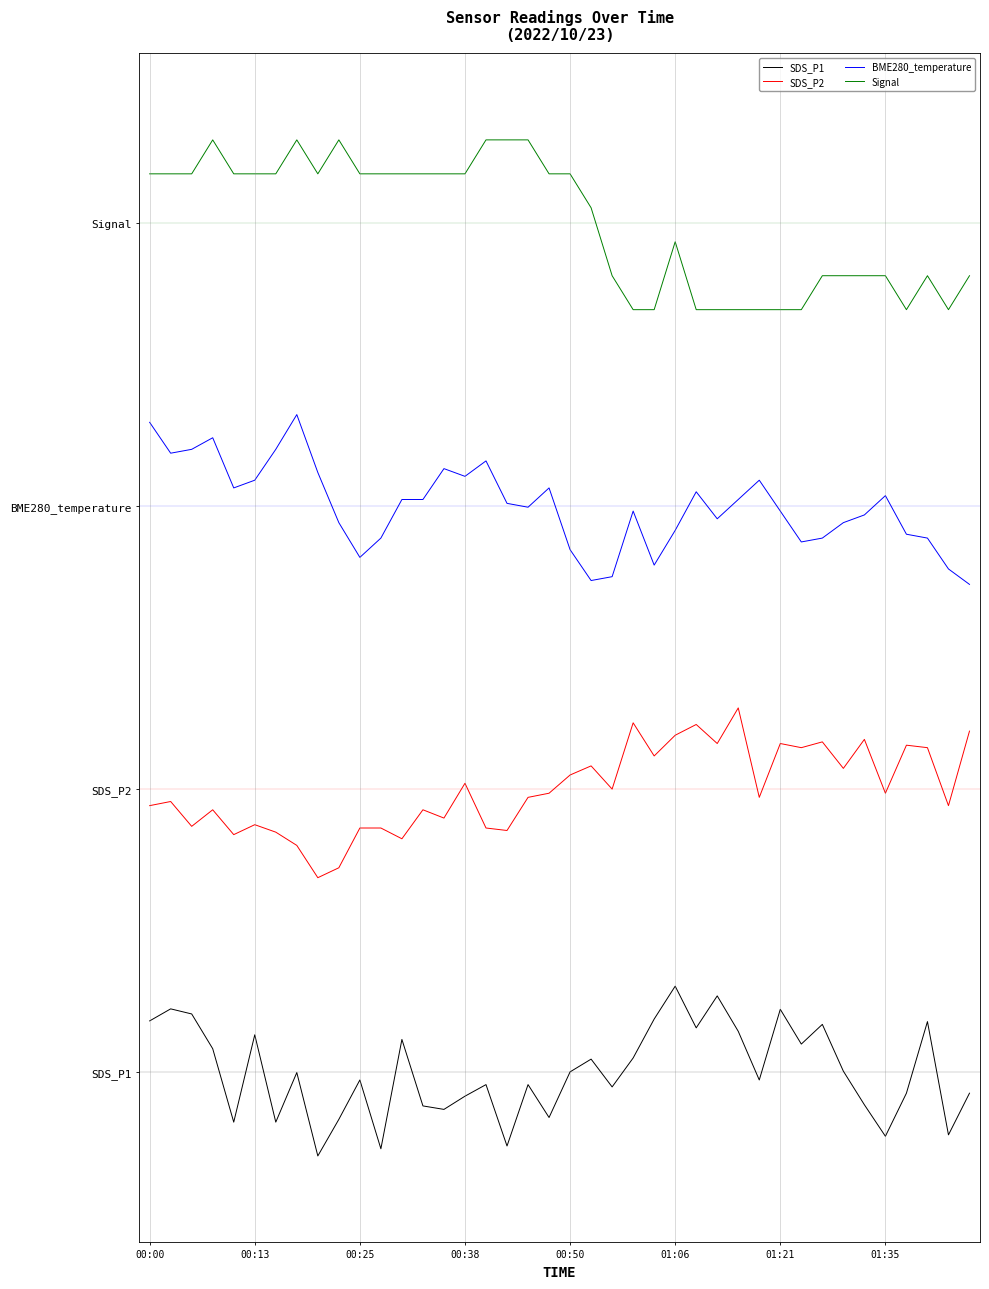

At how many categories does at least one series exceed 2?

40